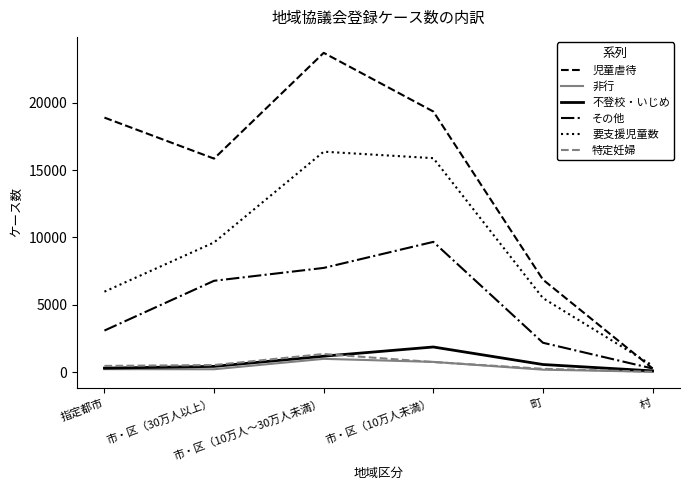

Is this an area chart (filled region under the line)?

No